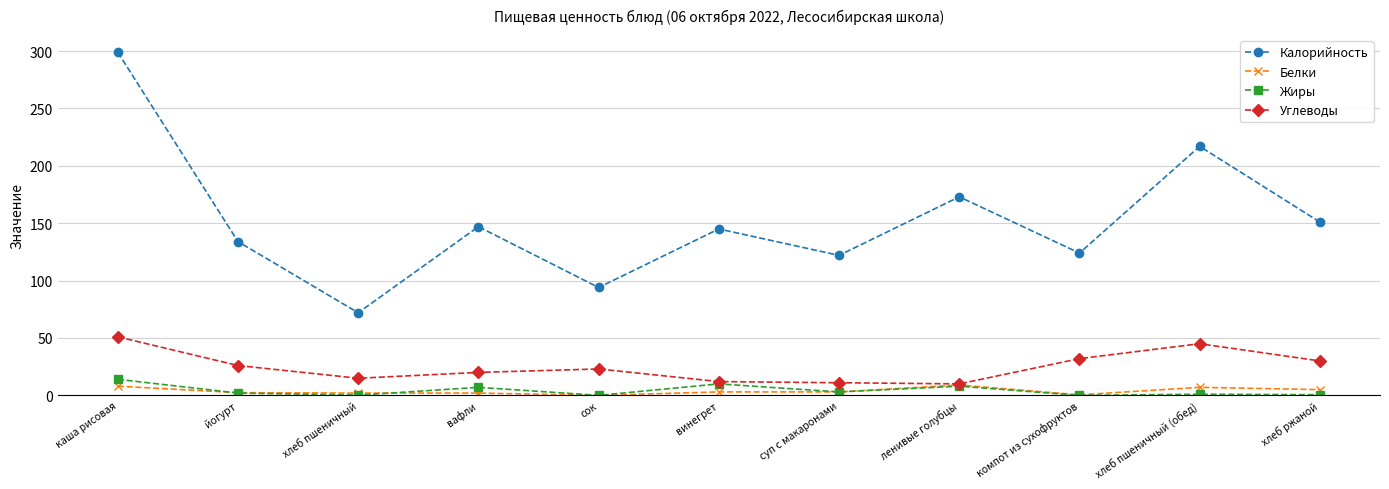

Rank the series by their maximum value, from lowest to highest.

Белки, Жиры, Углеводы, Калорийность